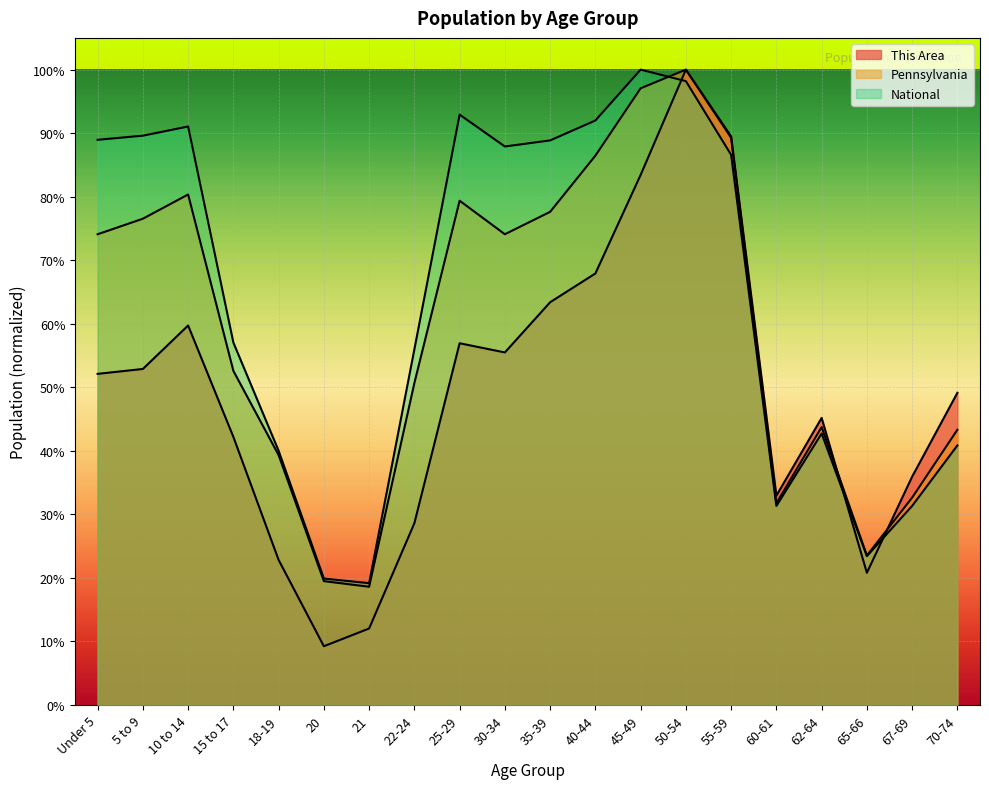

List the series in order of their peak value, lowest first.

This Area, Pennsylvania, National